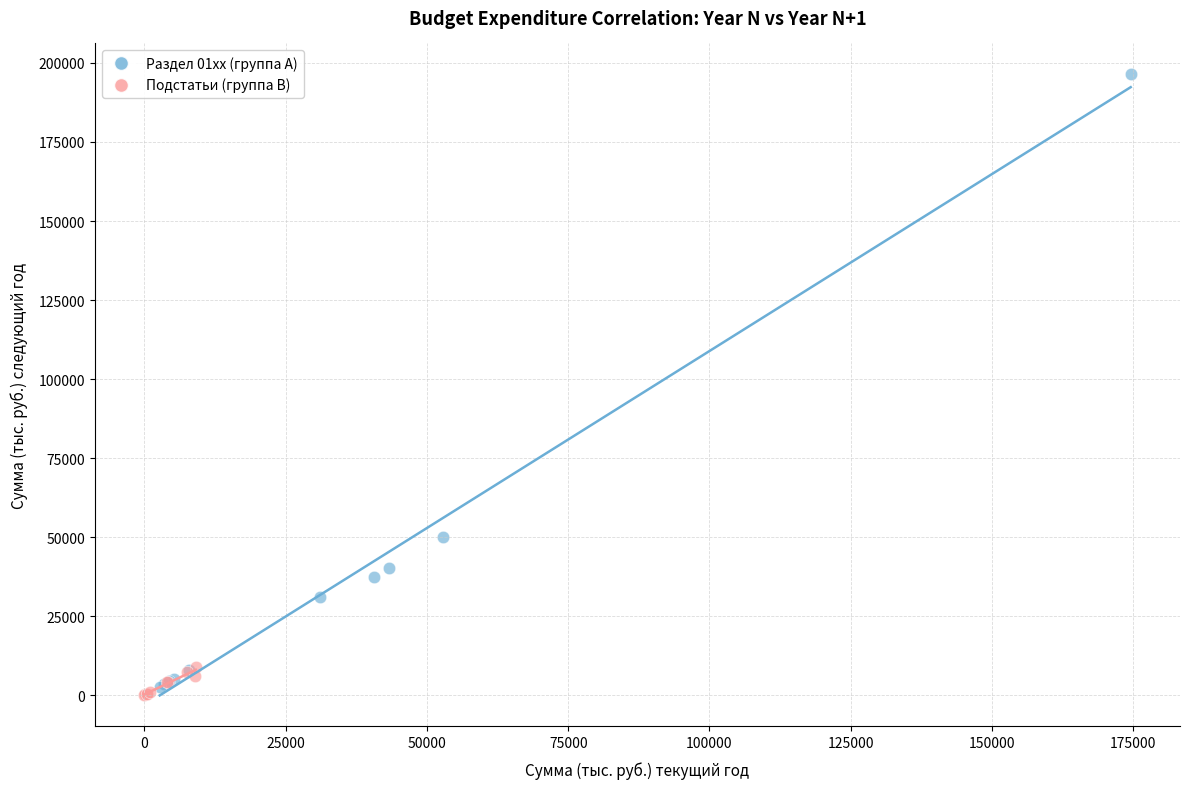

Which series reaches the minimum Y coordinate?

Подстатьи (группа B)